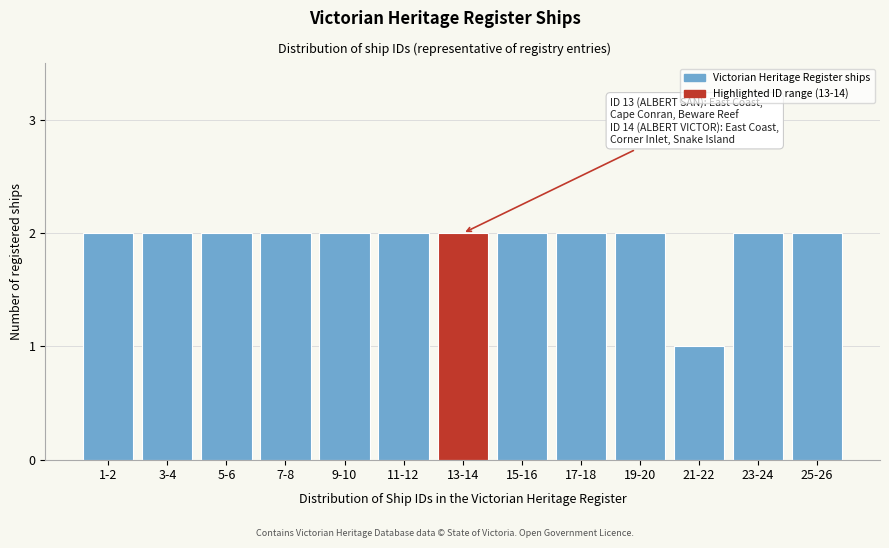

Reading left to right, list all the values displayed in this chart.

2	2	2	2	2	2	2	2	2	2	1	2	2